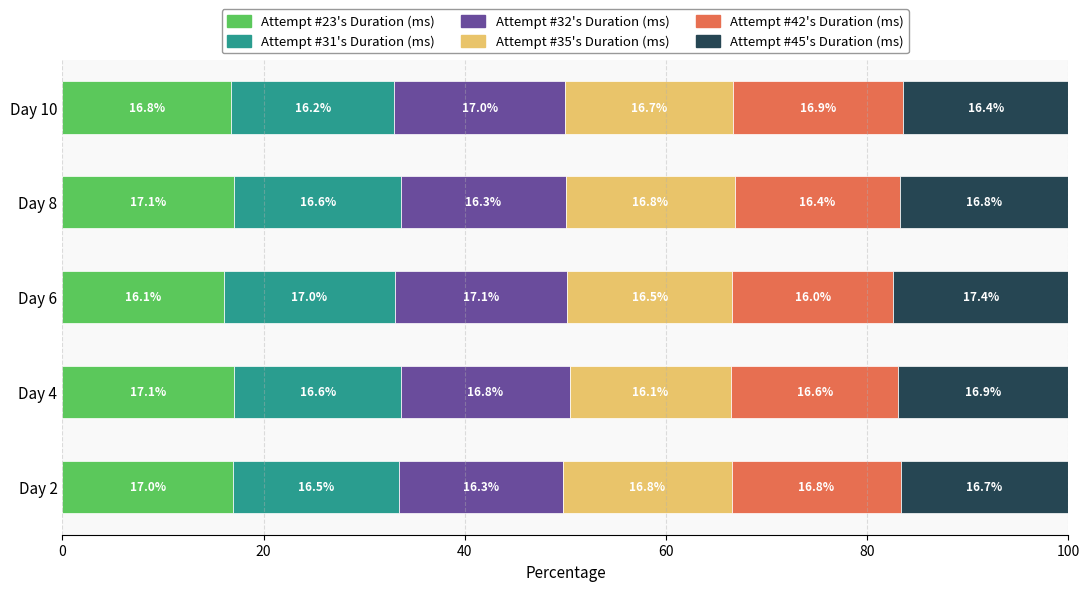

Where is Attempt #23's Duration (ms) nearest to the value 16?

Day 6